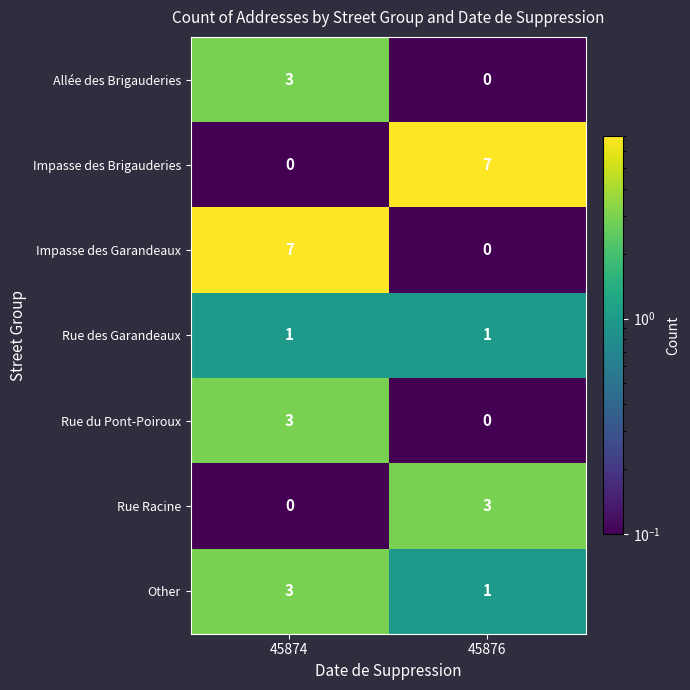

Which category has the highest value in the Rue Racine series?

45876